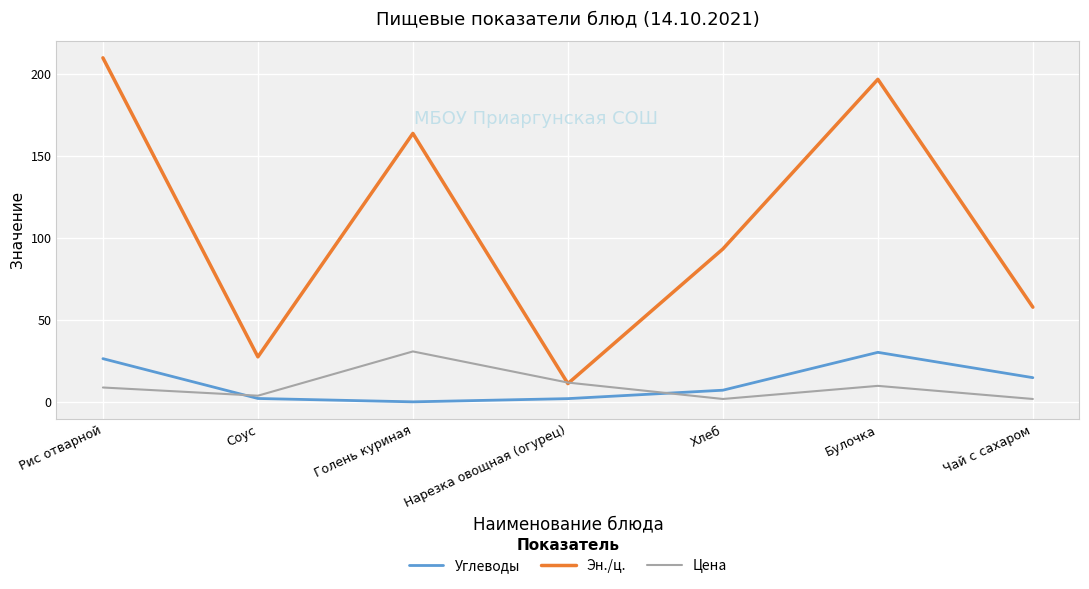

What is the maximum value shown in the chart?

210.1